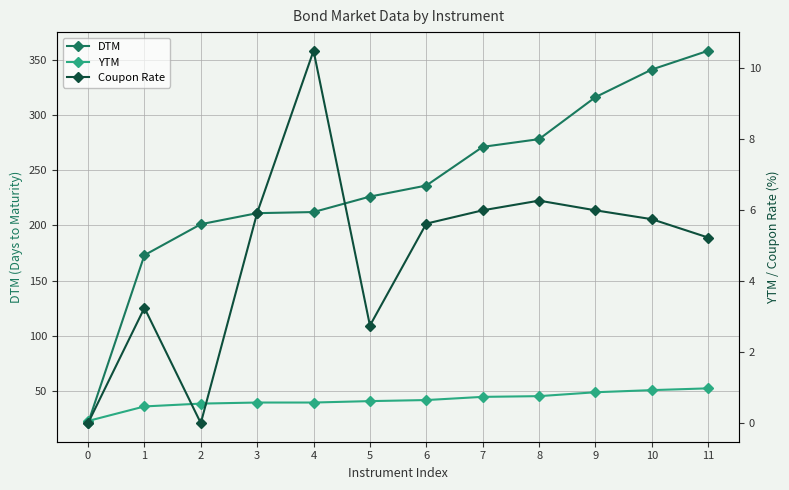

Which series changed the most between 9 and 10?

DTM